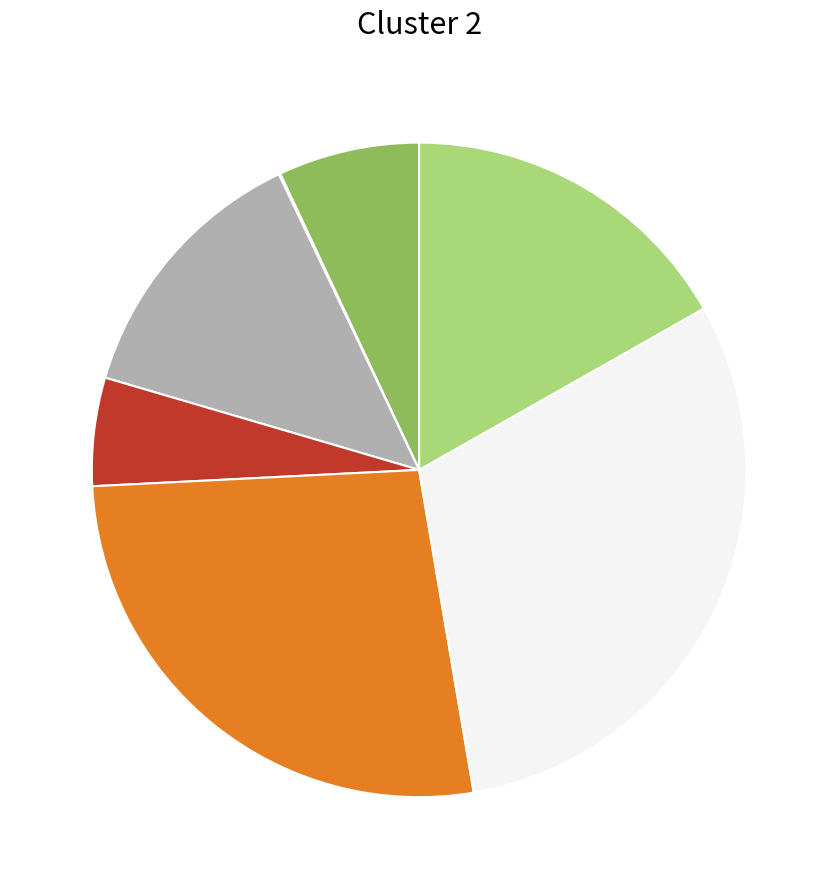

Does any single category account for the majority?

No